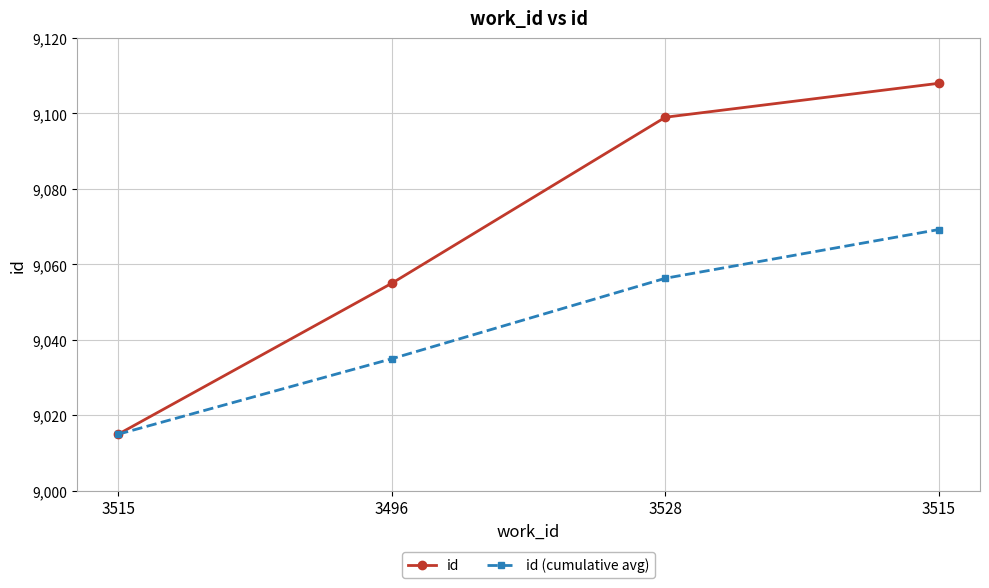

Reading left to right, list all the values displayed in this chart.

id: 9015.0	9055.0	9099.0	9108.0
id (cumulative avg): 9015.0	9035.0	9056.3	9069.2